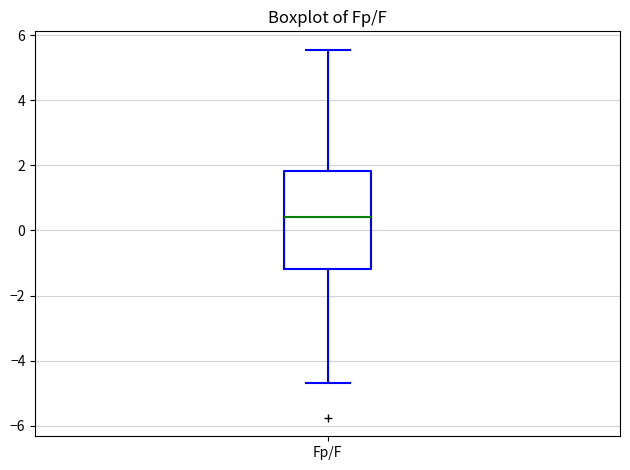

Where does the median line of the box for Fp/F sit on the y-axis? The values are not printed on the chart, so give them approximately, as read against the axis.

0.4